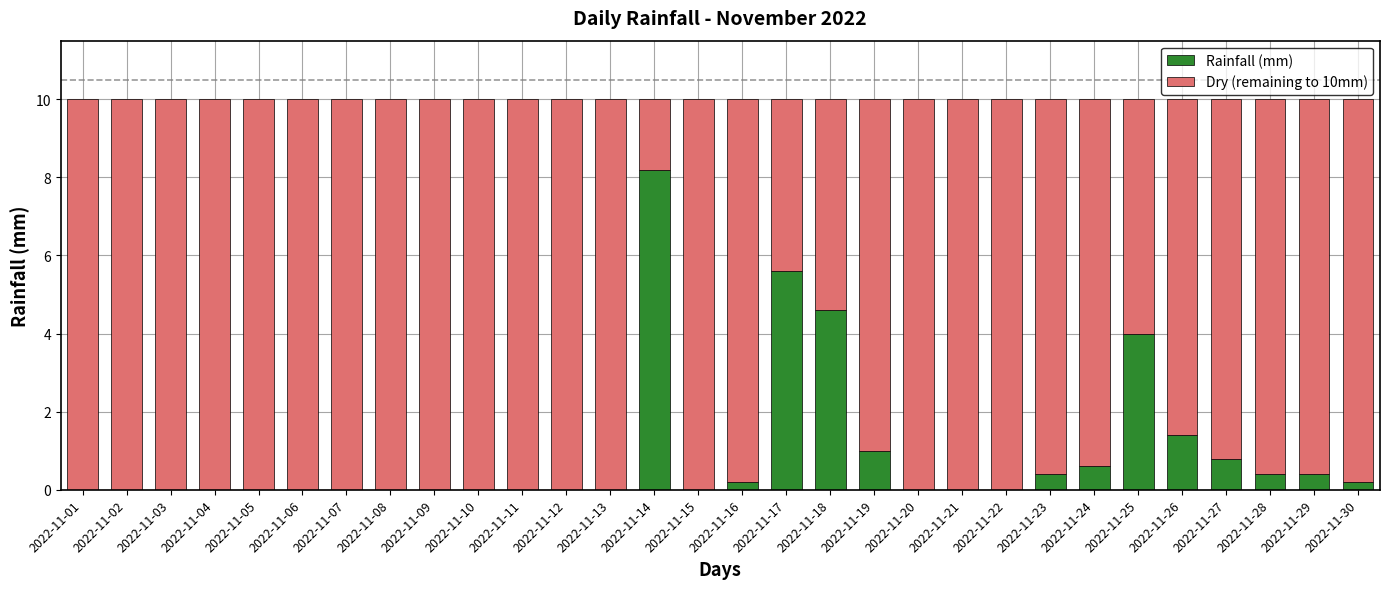

What is the total value across all series at 2022-11-26?

10.0